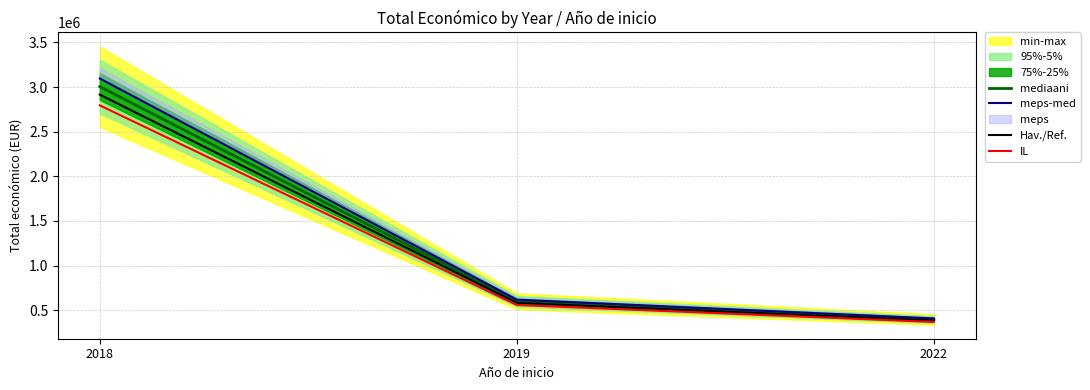

What is the value of the Hav./Ref. point at the 2nd from the left?

581654.7